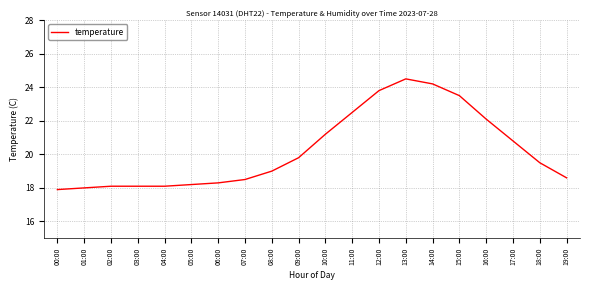

What is the sum of all values?

404.7